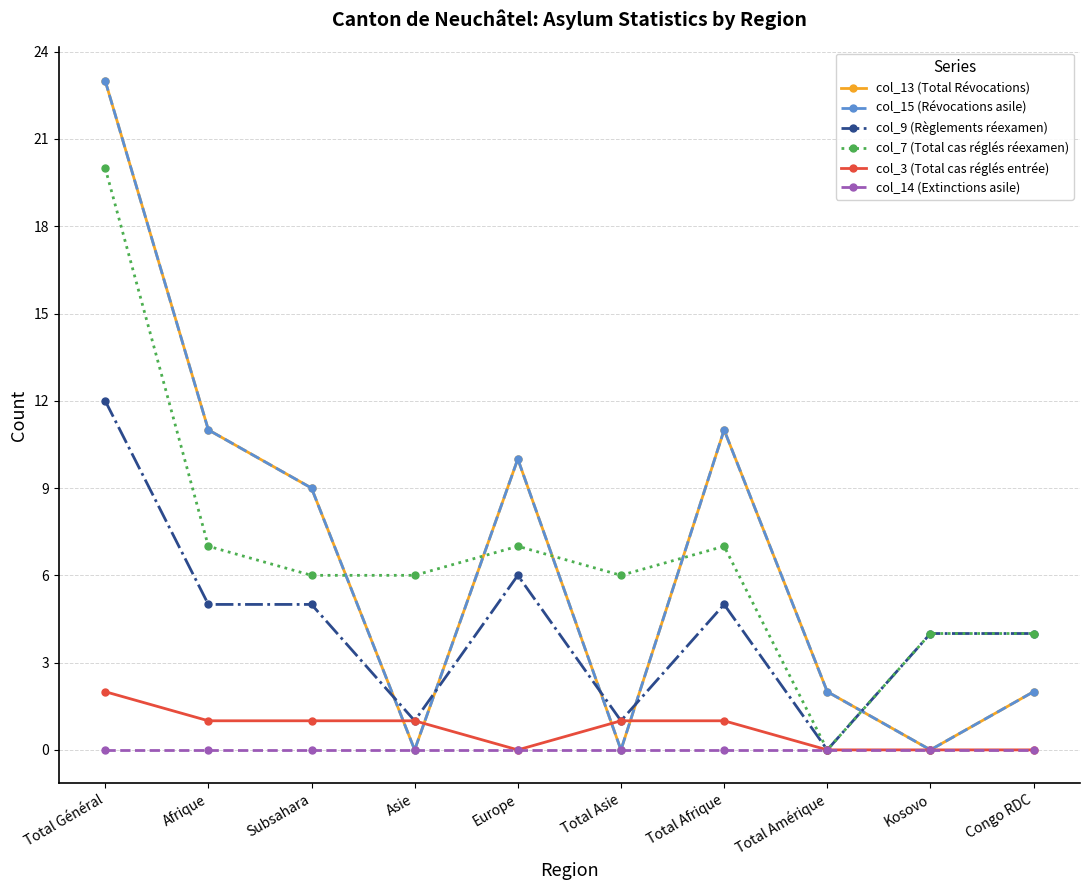

What is the spread (max minus min) of values at Total Afrique?

11